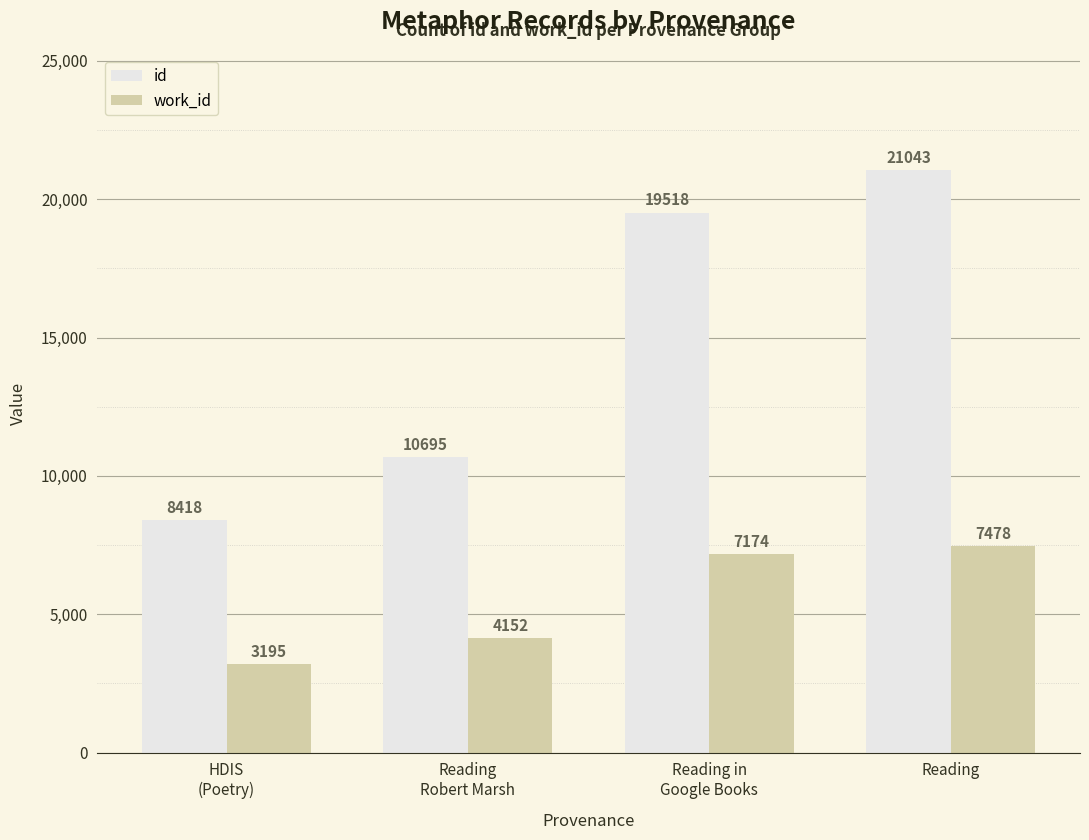

Reading left to right, extract all data points from this chart.

id: HDIS
(Poetry)=8418	Reading
Robert Marsh=10695	Reading in
Google Books=19518	Reading=21043
work_id: HDIS
(Poetry)=3195	Reading
Robert Marsh=4152	Reading in
Google Books=7174	Reading=7478